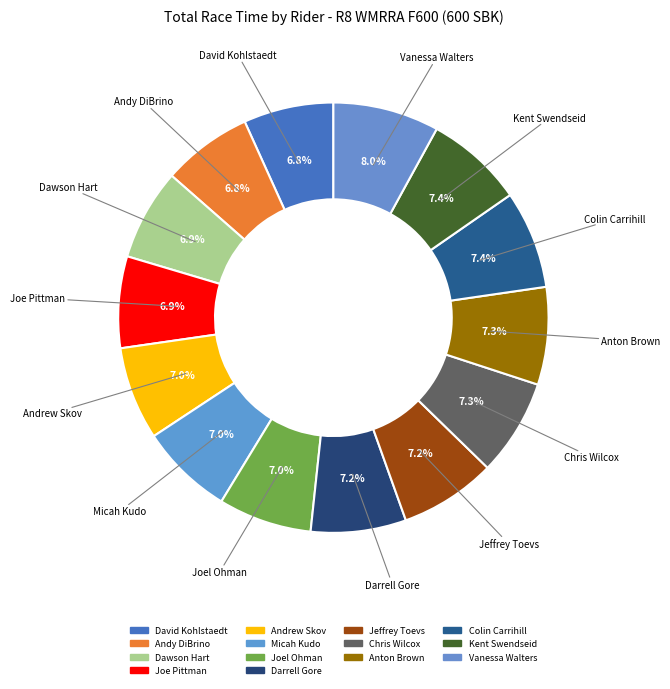

What is the largest slice in the pie chart?

Vanessa Walters